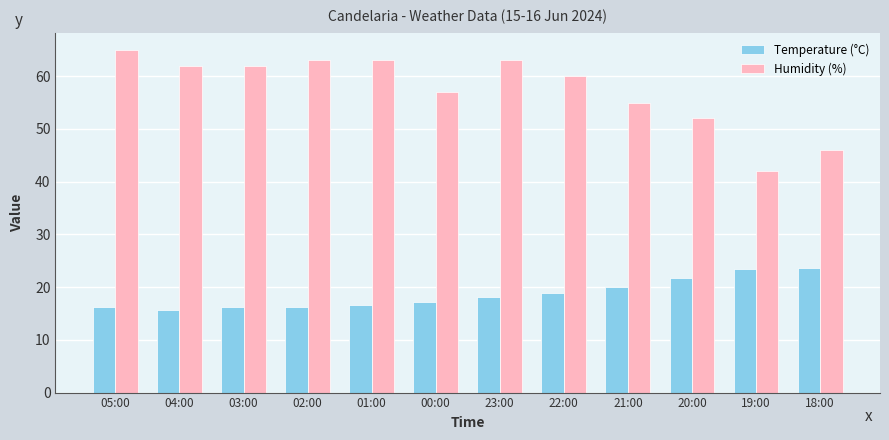

What are all the series names shown in the legend?

Temperature (°C), Humidity (%)